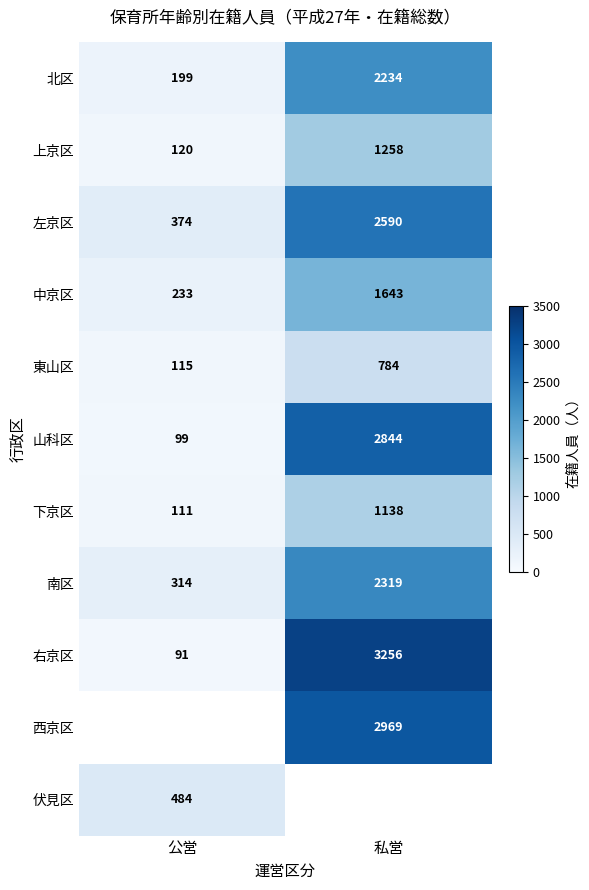

What is the minimum value for 左京区?

374